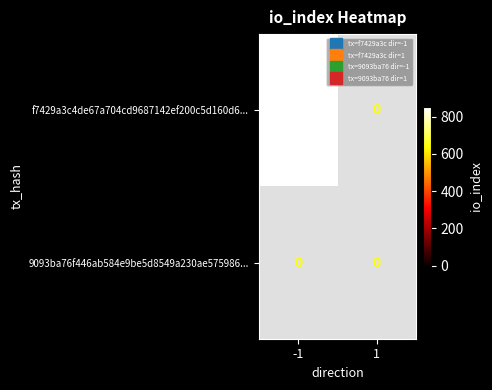

True or false: 9093ba76f446ab584e9be5d8549a230ae575986 has a value of 0 at direction_-1.

True